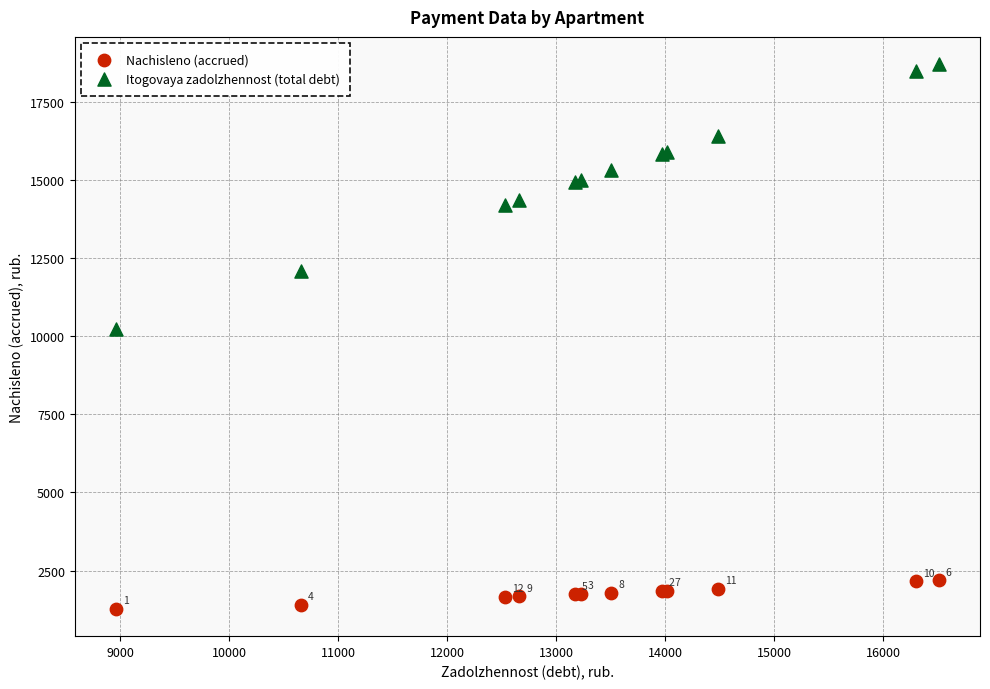

Which series reaches the minimum Y coordinate?

Nachisleno (accrued)